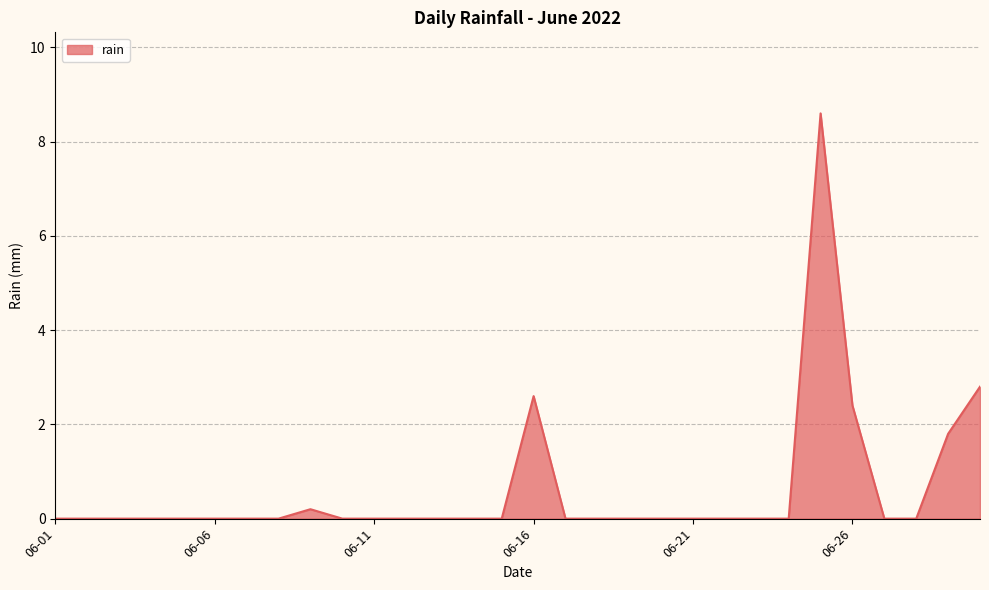

What is the difference between the maximum and minimum values?

8.6